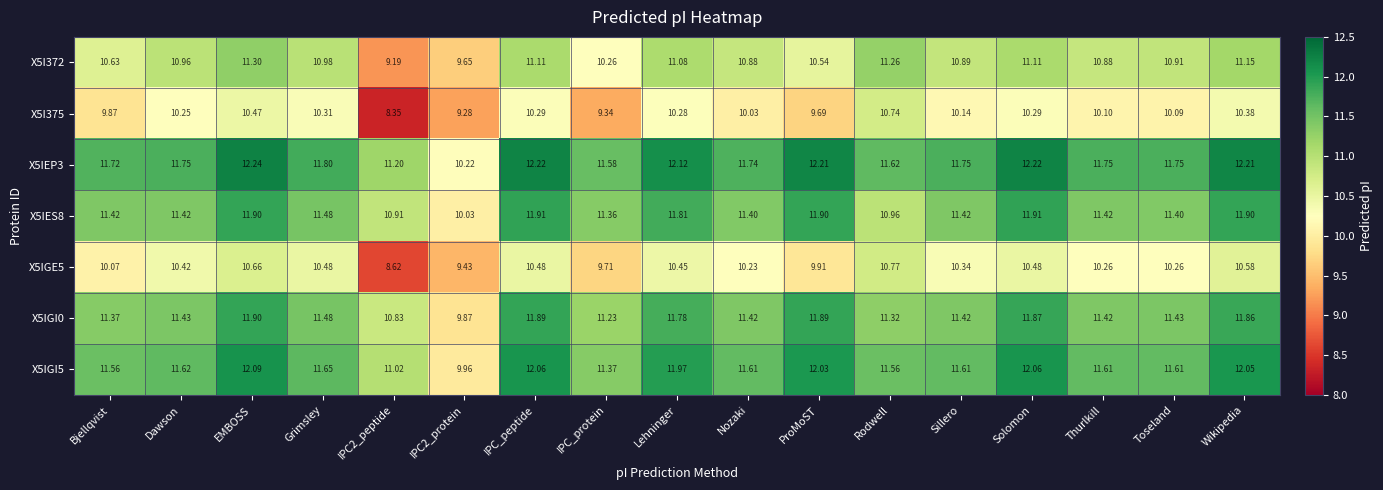

Which series has the largest total across all categories?

X5IEP3